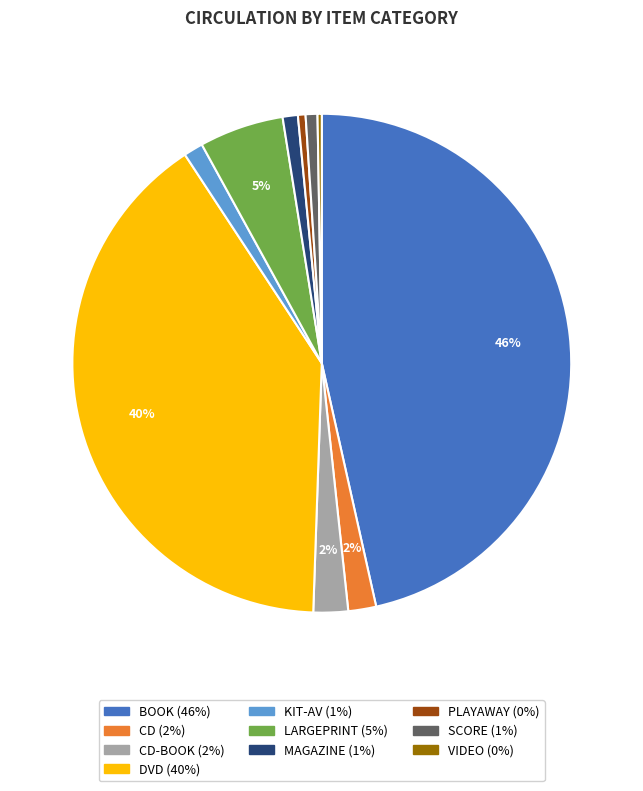

To the nearest percent, what is the average slice percentage?

10%